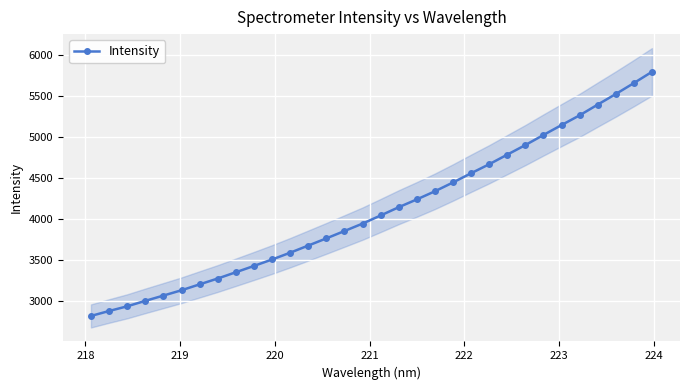

What is the lowest value of the Intensity series?

2817.8